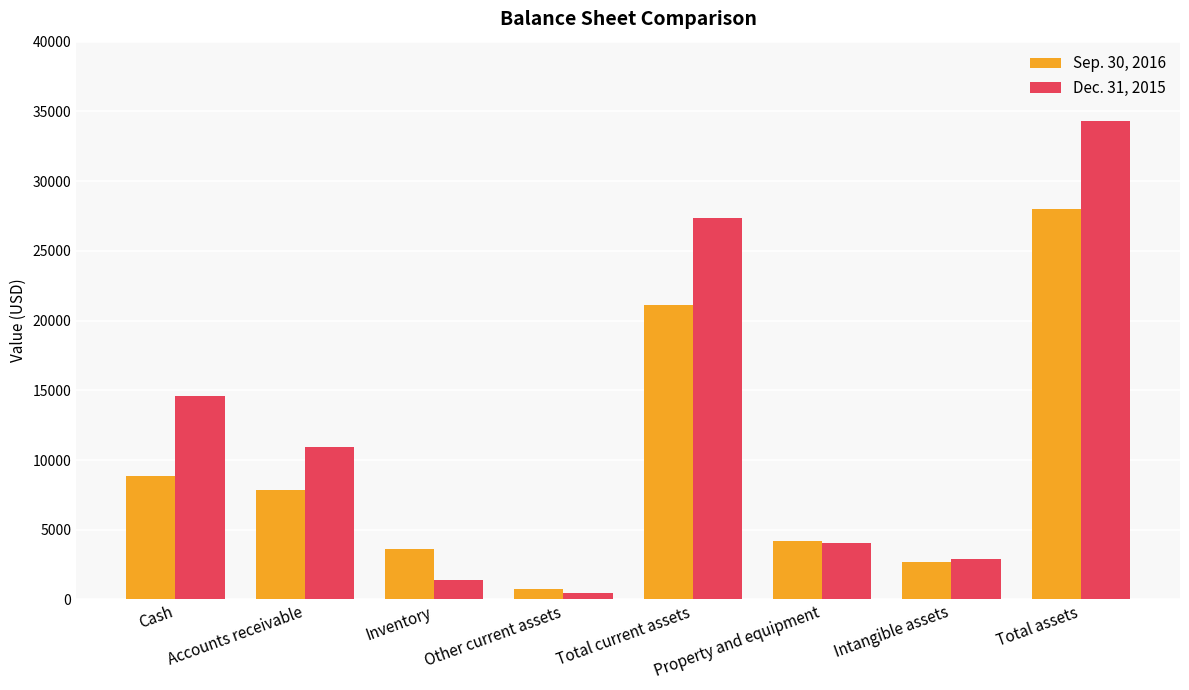

At which category is the sum across all series the highest?

Total assets